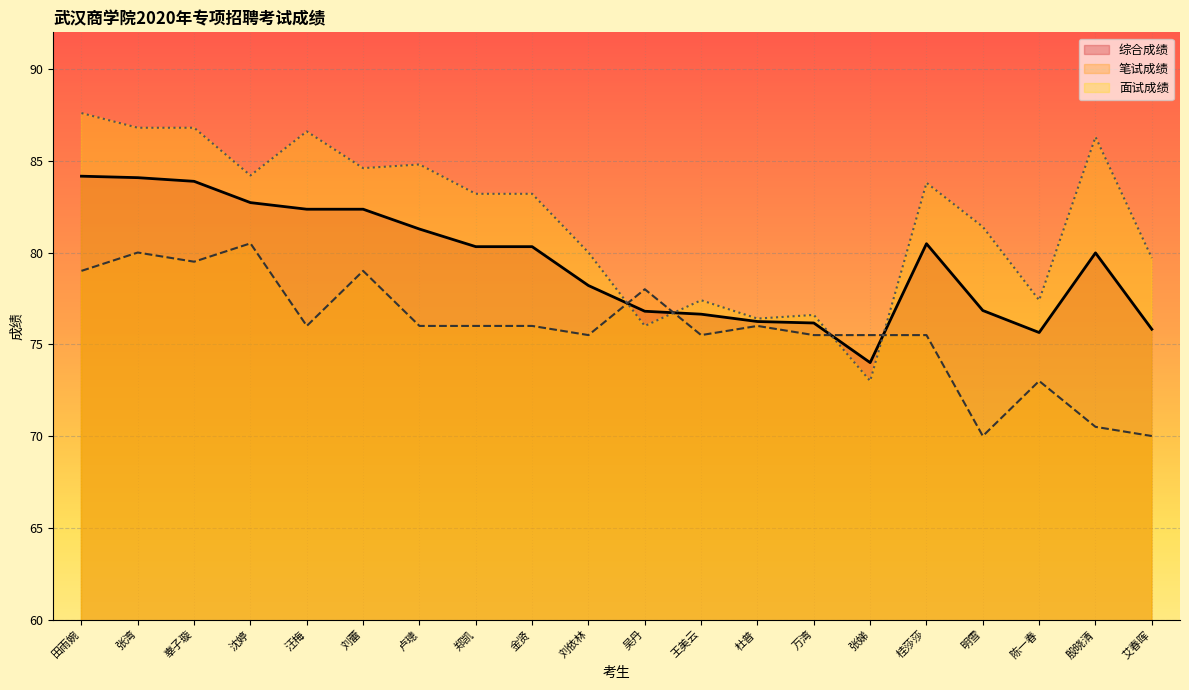

Where is the first local minimum for 综合成绩?

张娣